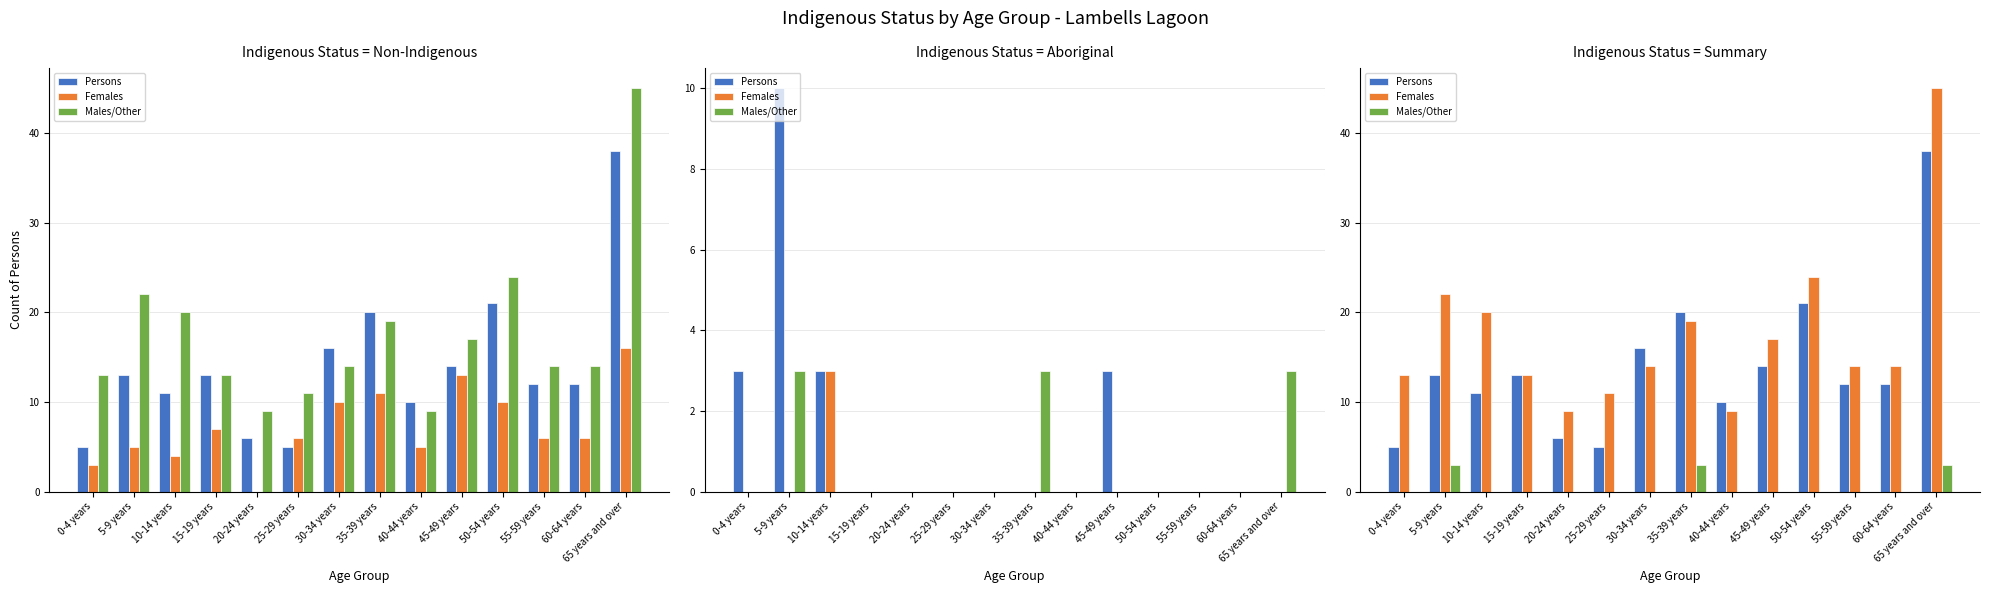

Reading right to left, transcribe all the data shown in this chart.

Persons: 38	12	12	21	14	10	20	16	5	6	13	11	13	5
Females: 45	14	14	24	17	9	19	14	11	9	13	20	22	13
Males/Other: 3	0	0	0	0	0	3	0	0	0	0	0	3	0